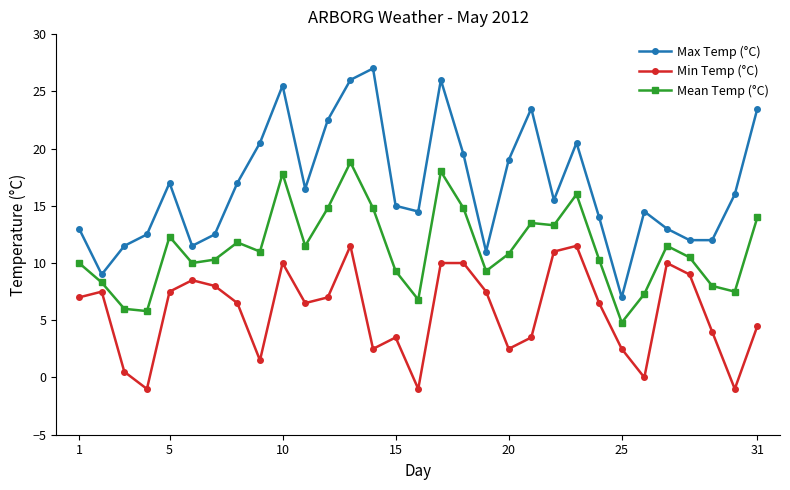

What is the difference between the maximum and second lowest values in the Min Temp (°C) series?

12.5